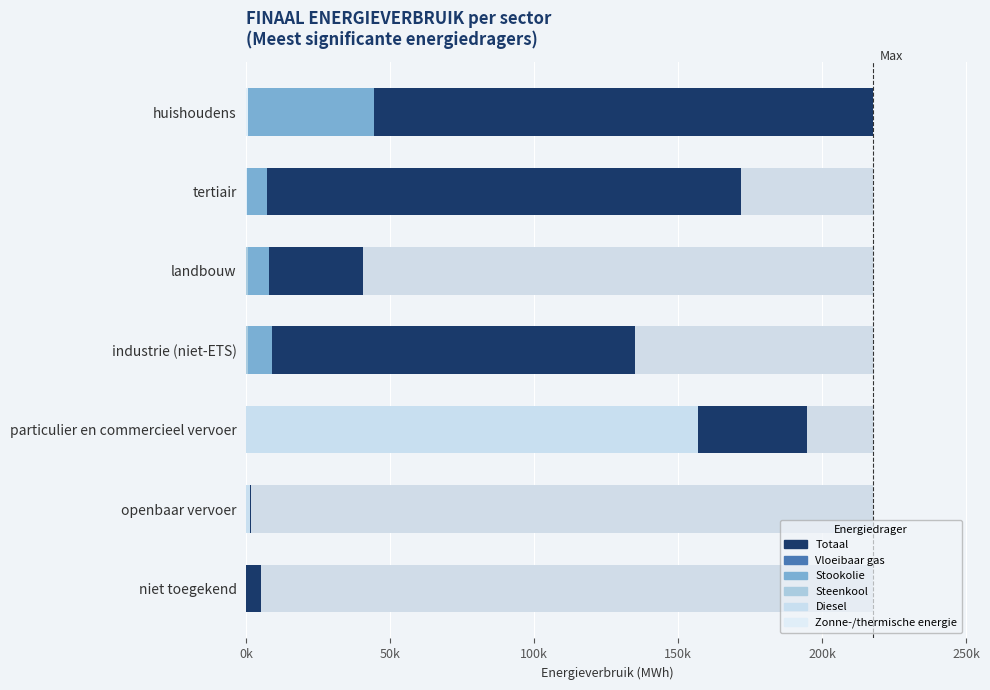

Rank the series at landbouw from highest to lowest value.

Totaal, Stookolie, Steenkool, Vloeibaar gas, Diesel, Zonne-/thermische energie